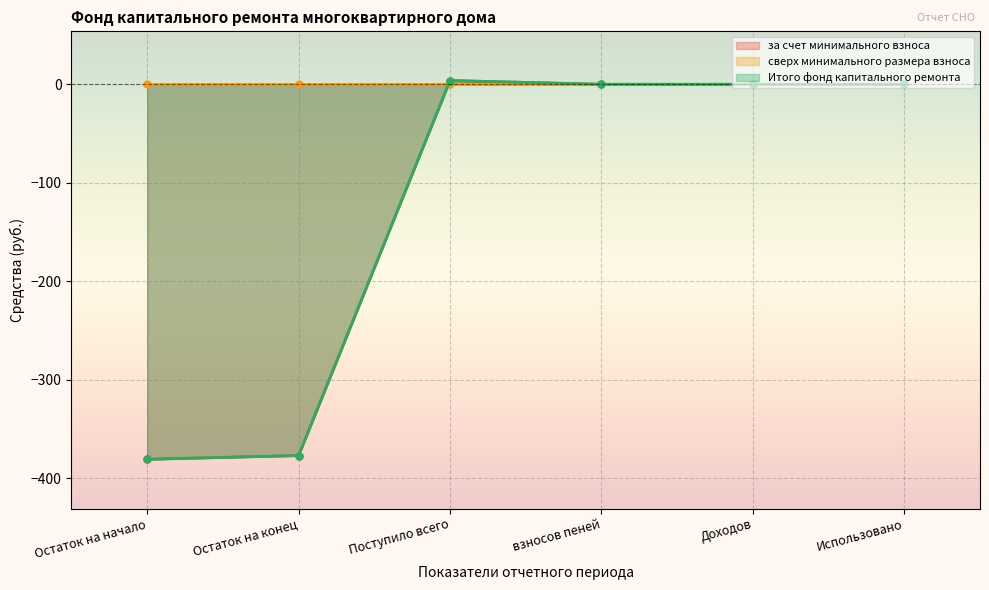

Which series has the largest total across all categories?

за счет минимального взноса